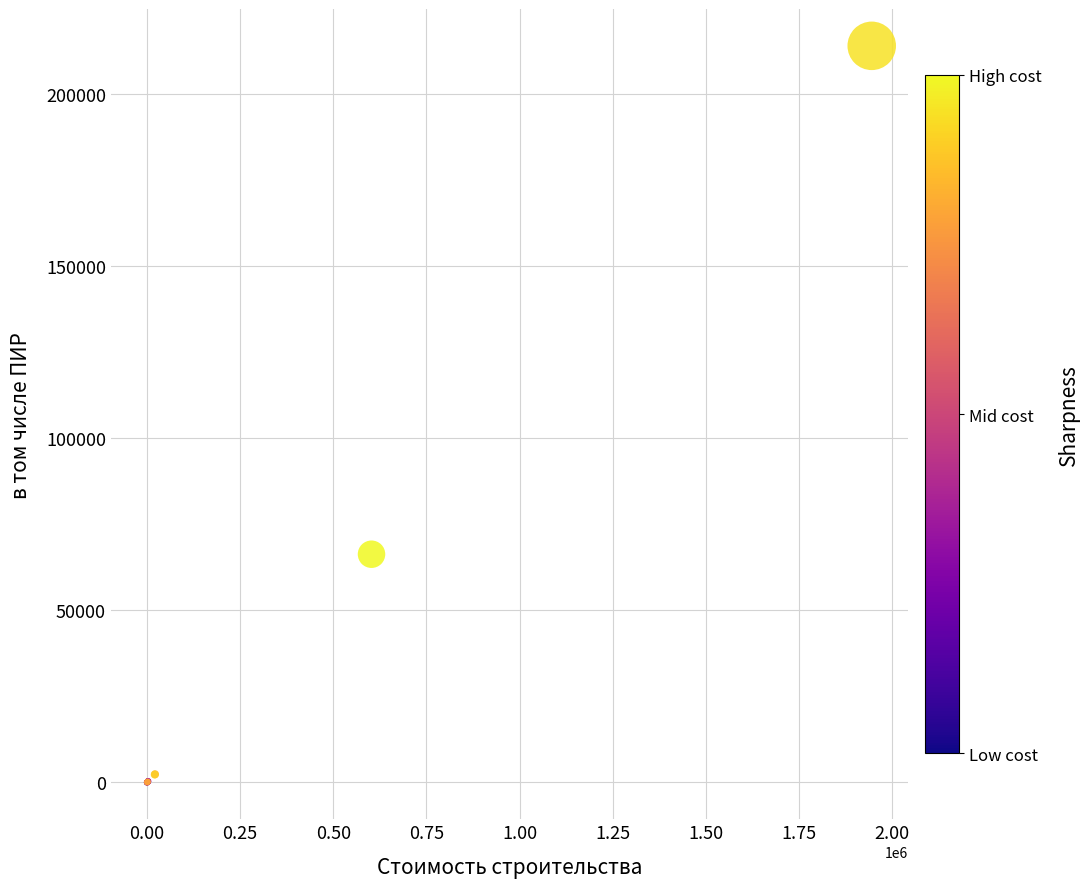

What Y value in the scatter plot is closest to 106981?

66289.8